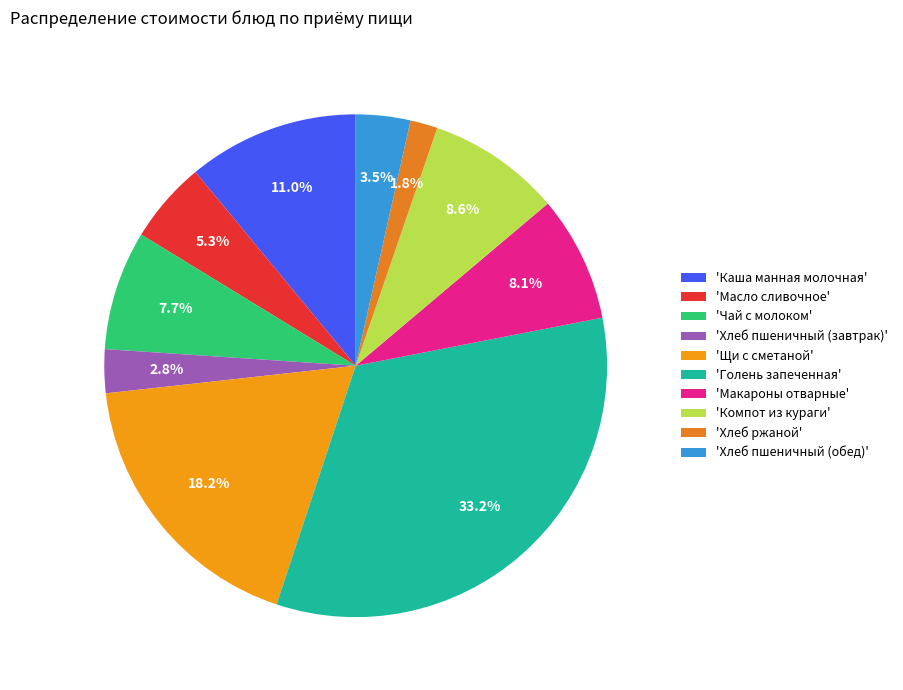

Is there a majority slice in this chart?

No